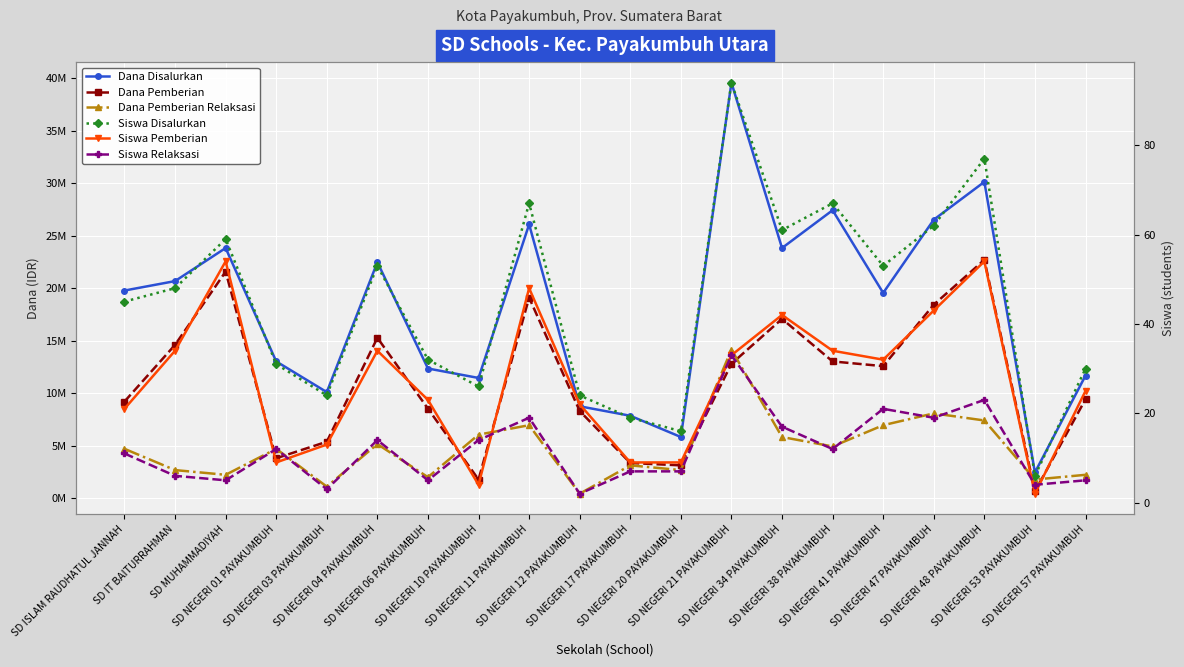

Where does the Siswa Relaksasi series first go above 12?

SD NEGERI 04 PAYAKUMBUH